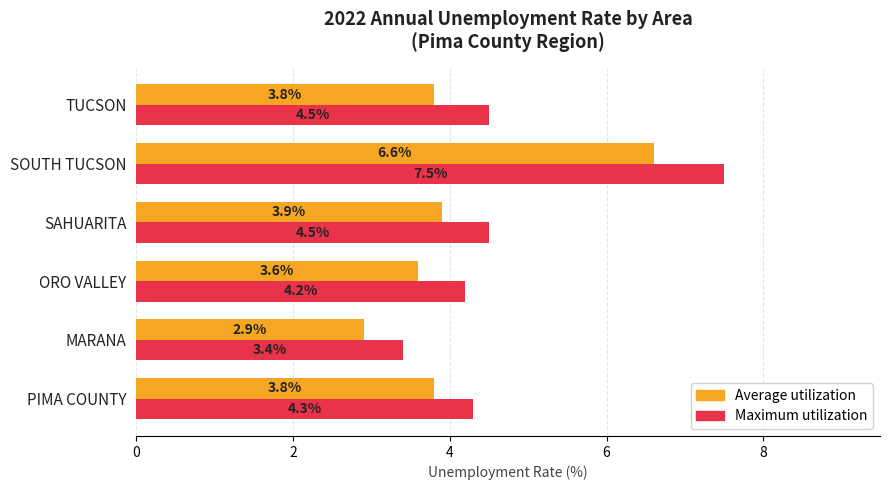

What is the difference between the maximum and minimum values in the Average utilization series?

3.7